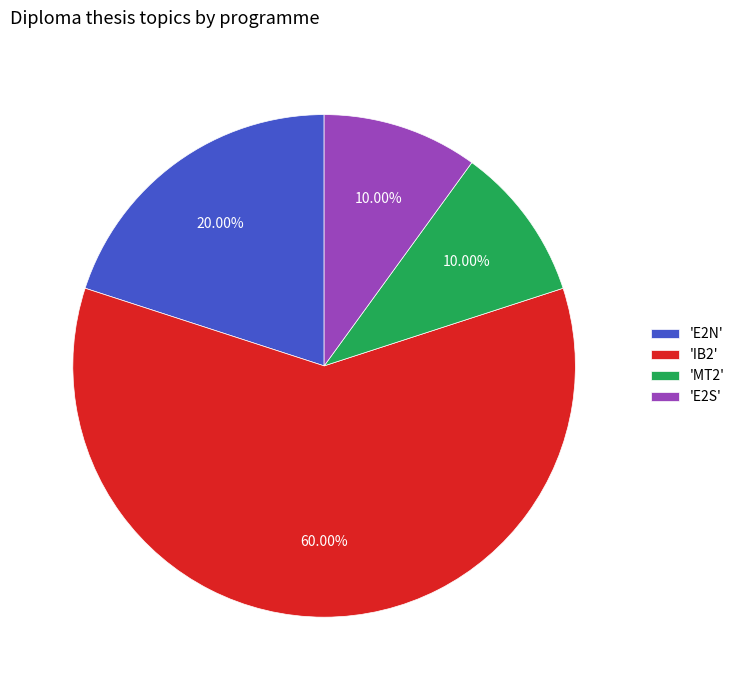

How many slices are in this pie chart?

4